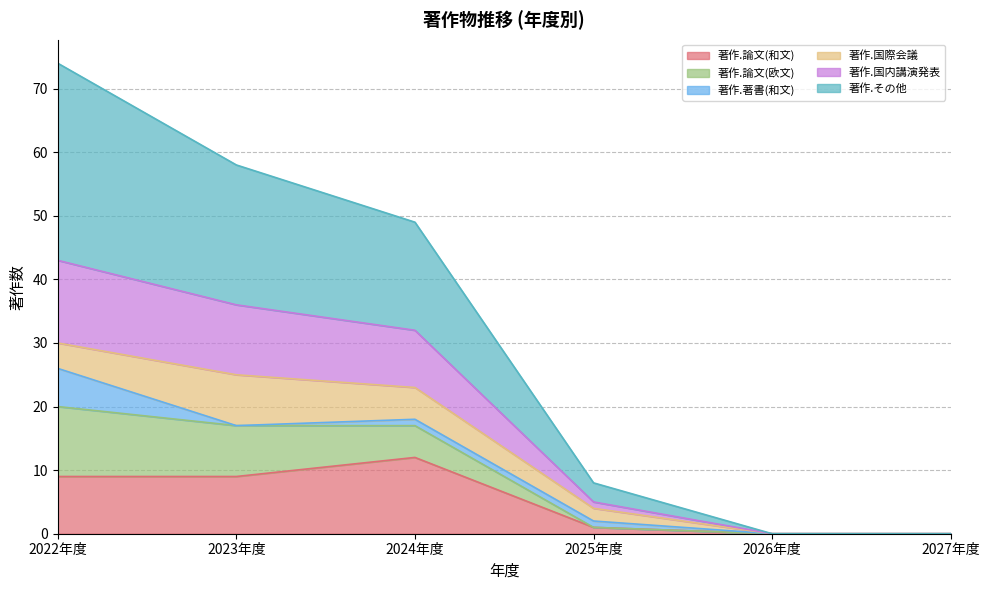

True or false: 著作.論文(和文) has more than 2 points higher than both neighbors.

False